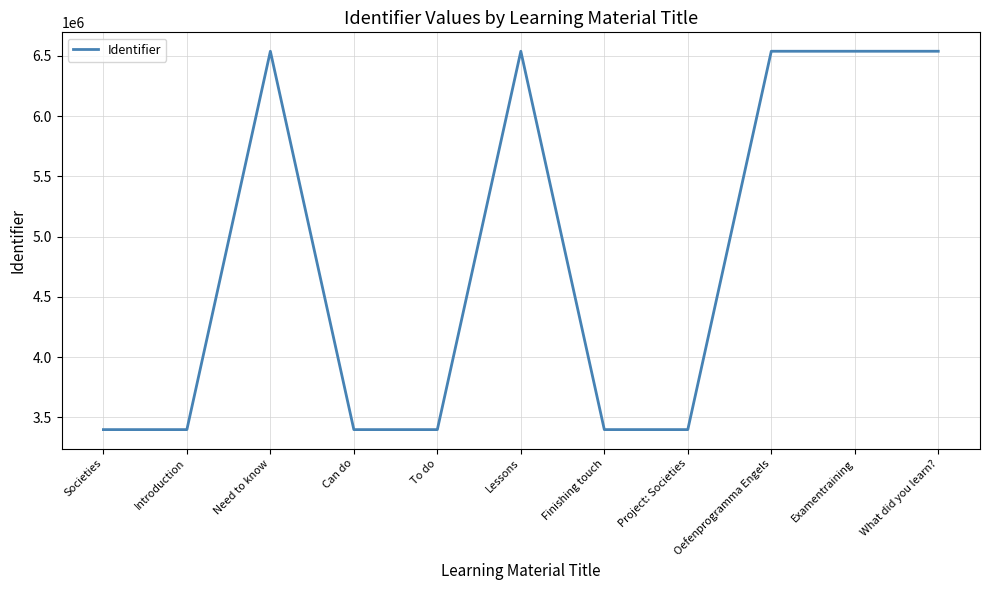

Read the value at Examentraining.

6538675